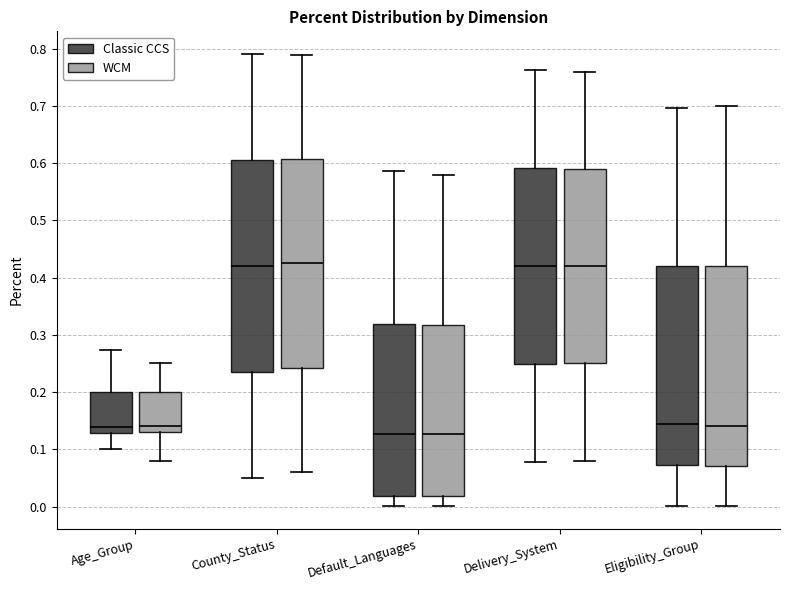

Where does the median line of the box for County_Status (WCM) sit on the y-axis? The values are not printed on the chart, so give them approximately, as read against the axis.

0.43